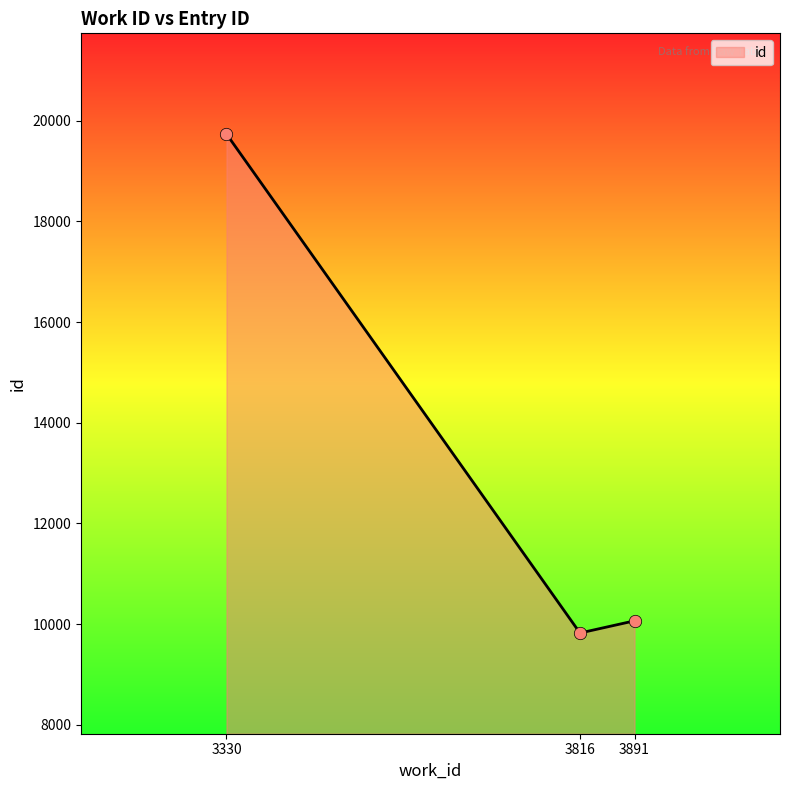

Approximately how many times larger is the value at 3891 compared to 3330?

0.5